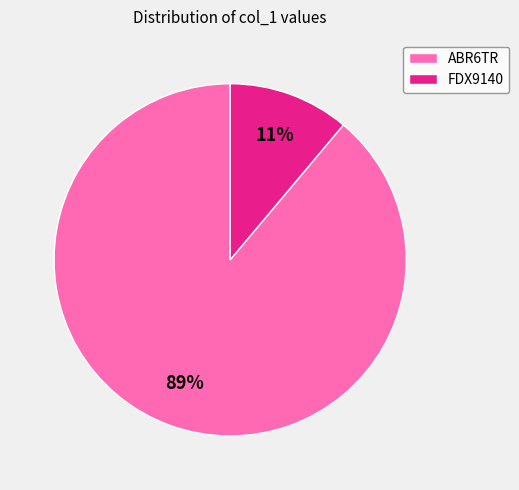

Rank the categories by value from highest to lowest.

ABR6TR, FDX9140